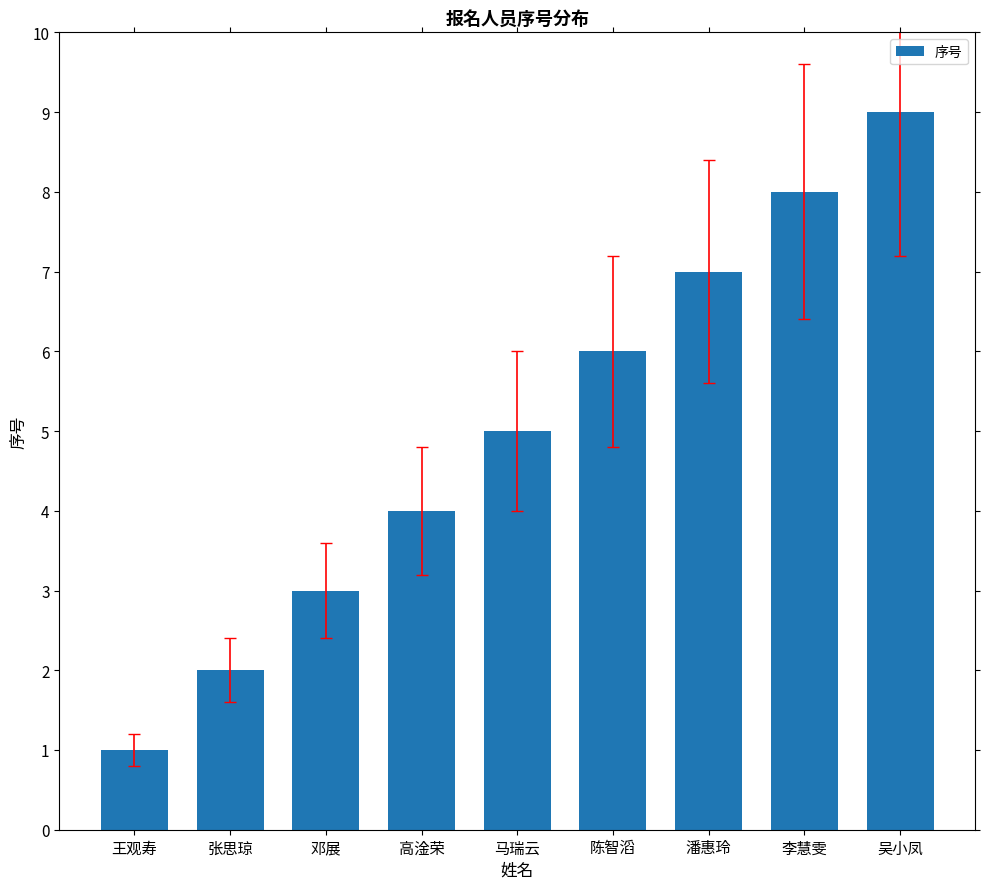

What position from the right is 陈智滔?

4